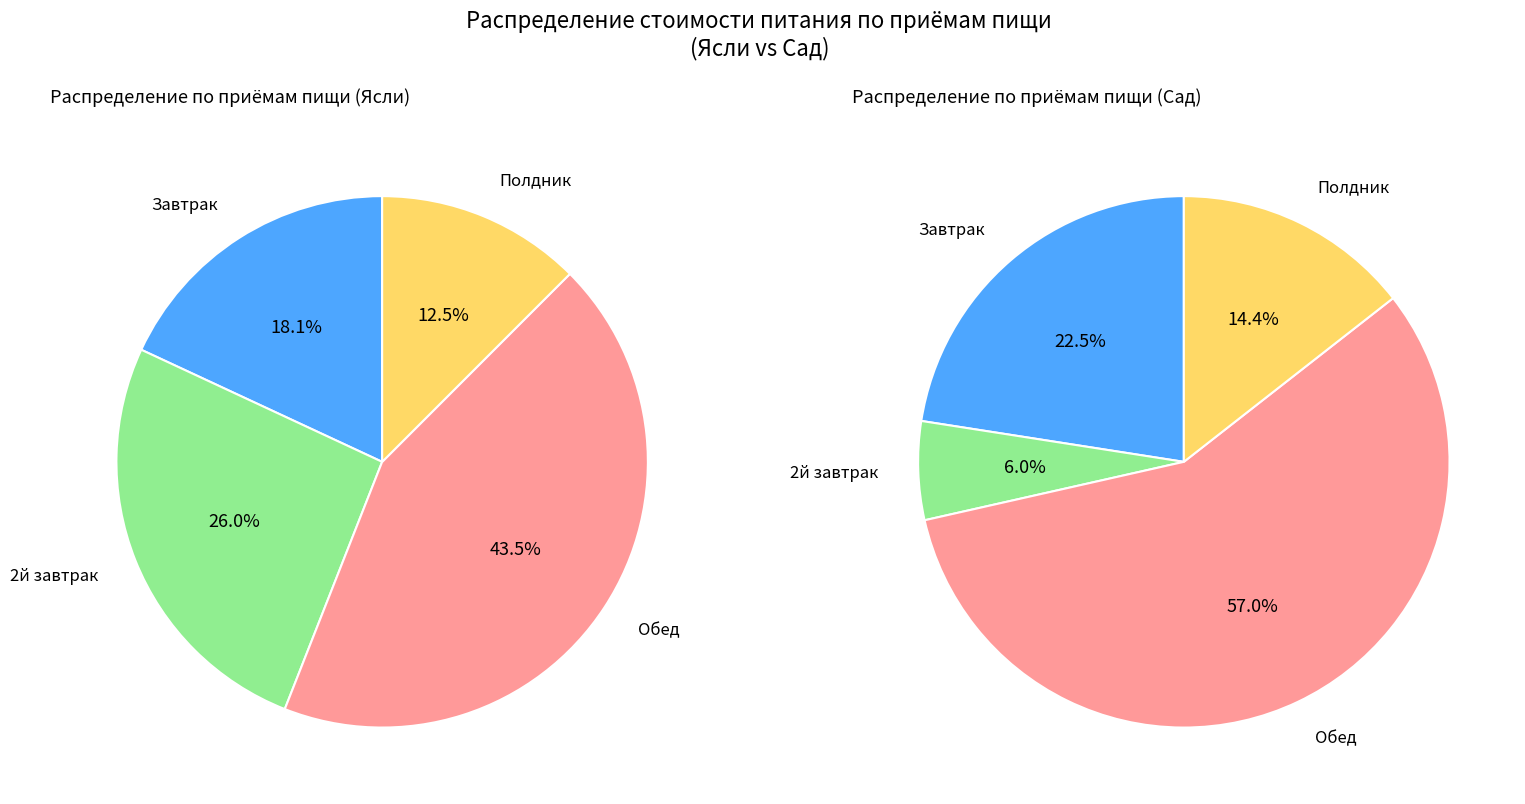

At Обед, list the series in order from smallest to largest.

Ясли, Сад